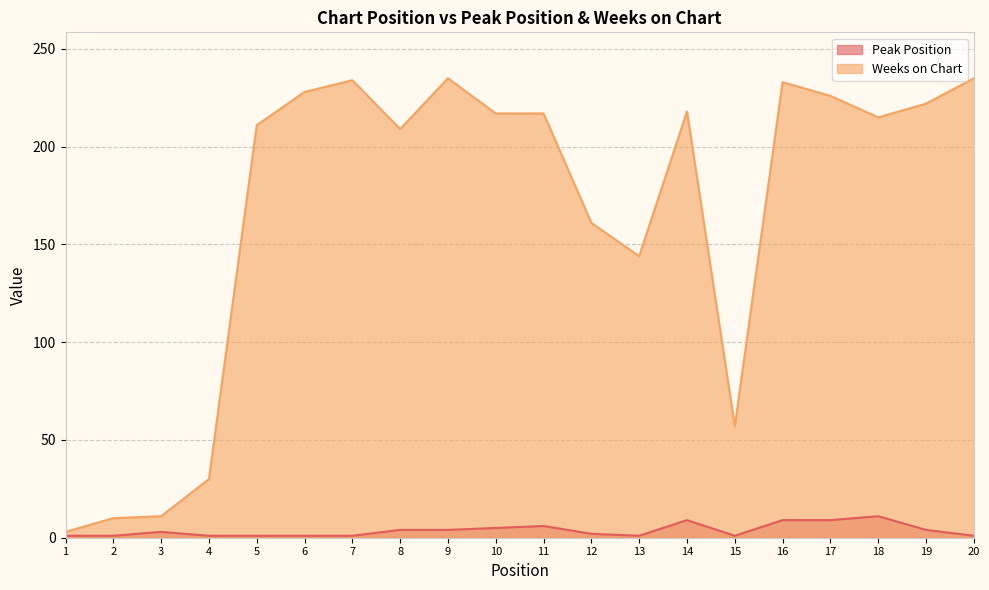

At which category does Weeks on Chart reach its first local peak?

7